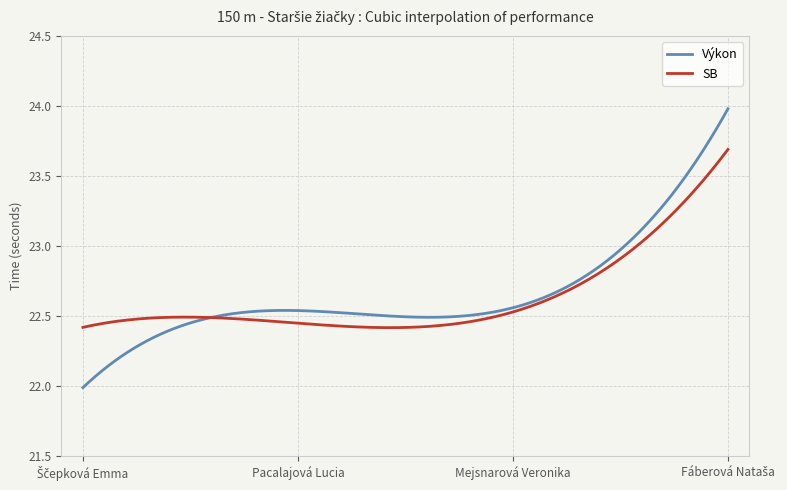

Which series has the widest spread of values?

Výkon